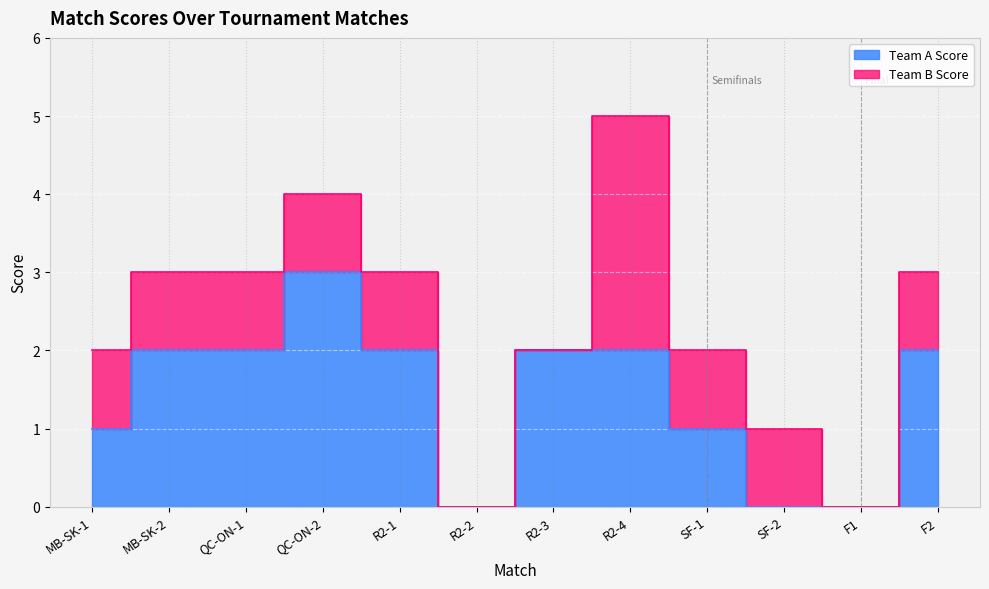

The chart shows a value of 1 at QC-ON-2. True or false?

False